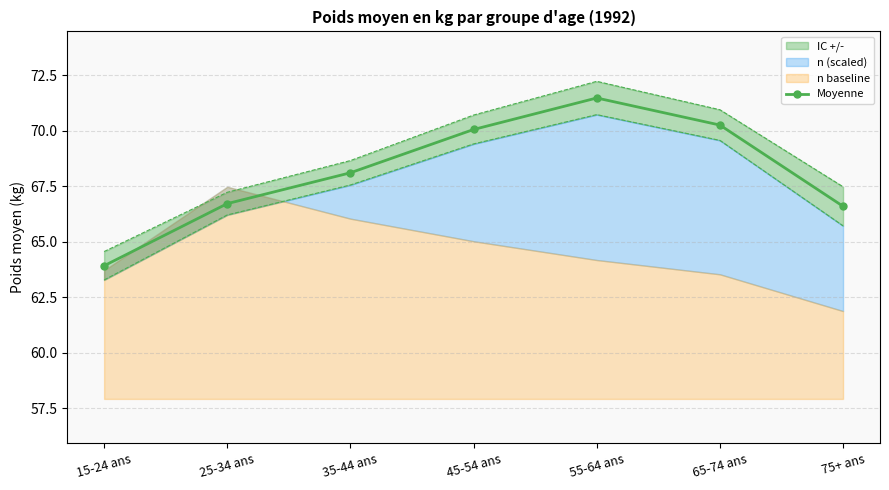

What is the label of the 6th point from the right?

25-34 ans